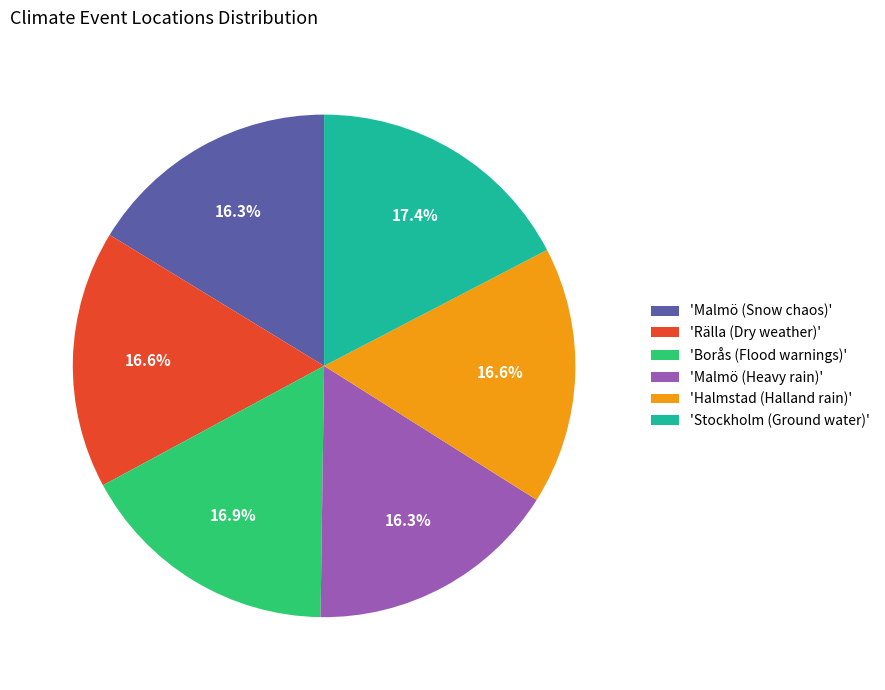

Is there any slice that represents more than half of the pie?

No